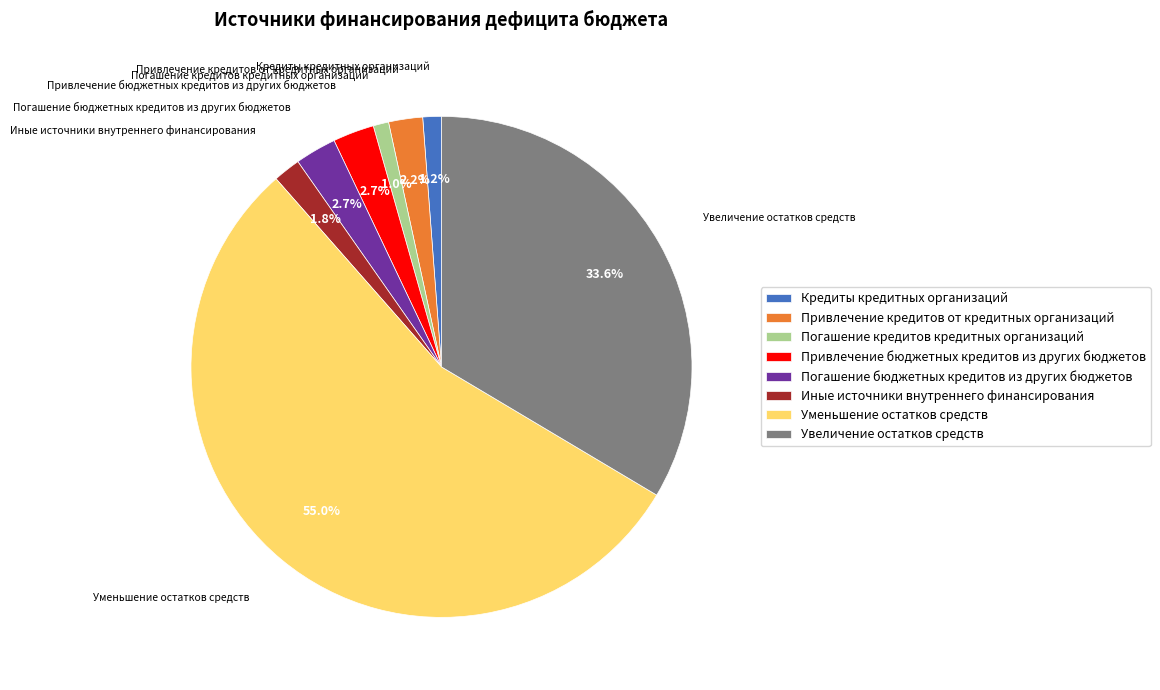

Do Привлечение кредитов от кредитных организаций and Уменьшение остатков средств together represent more than half of the pie?

Yes